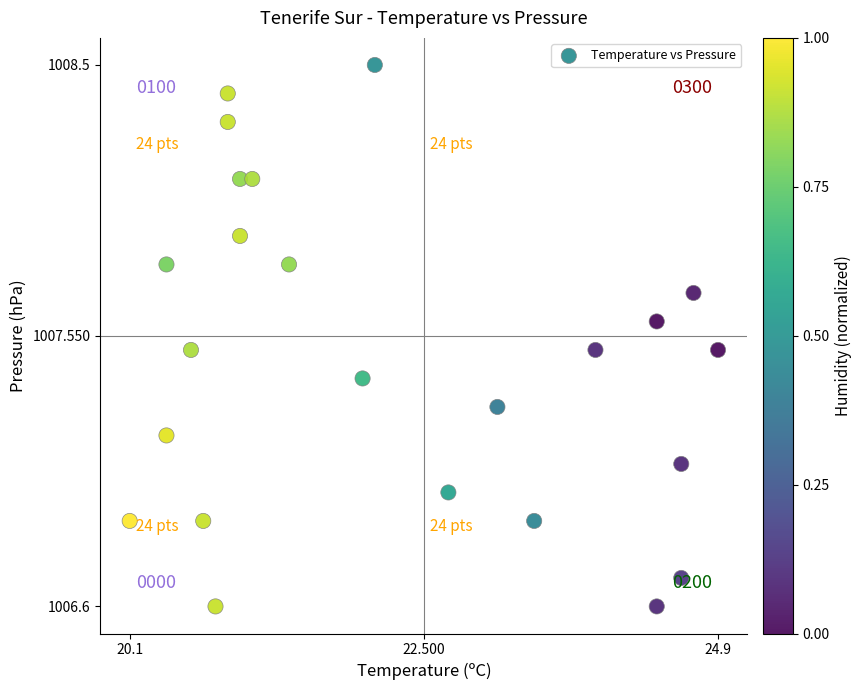

What is the range of X values (max minus min)?

4.8